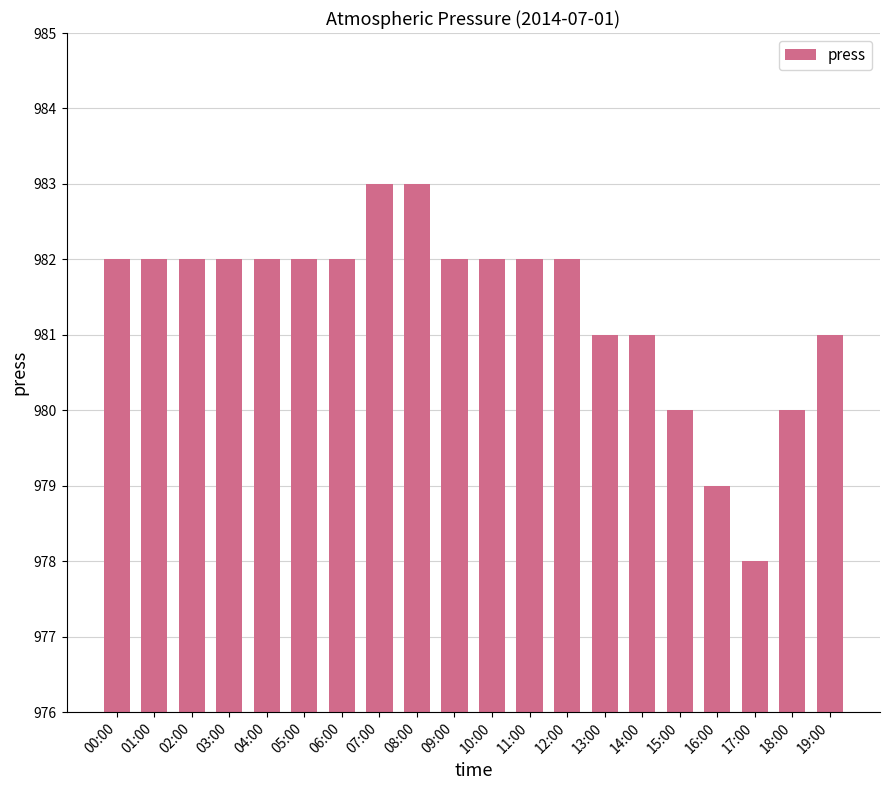

Which category has the lowest value across all series?

17:00